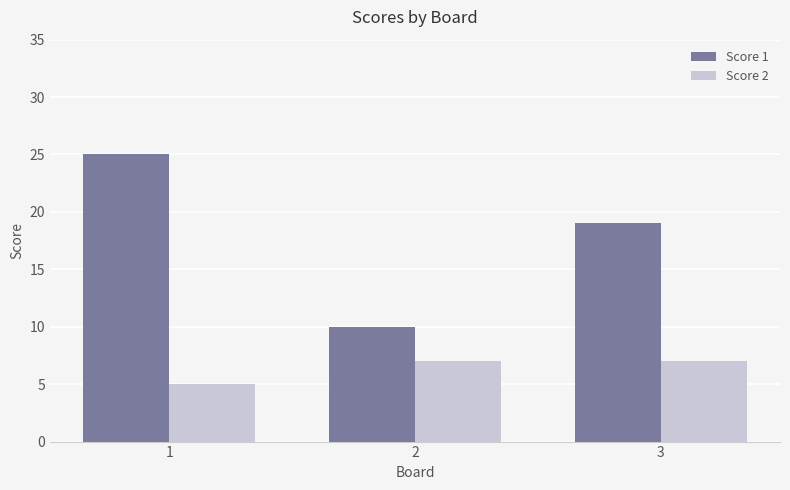

The Score 1 series shows 10 at 1. True or false?

False